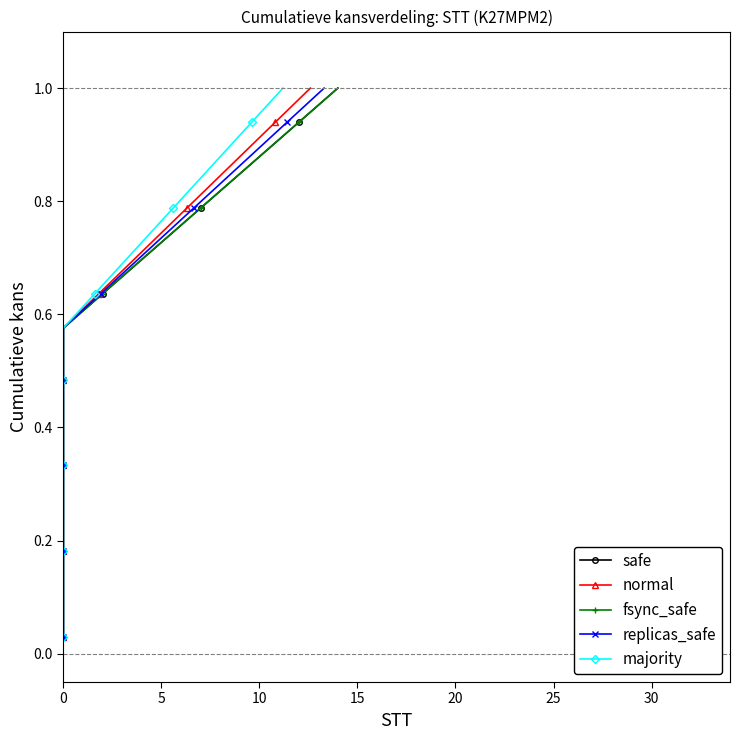

What is the sum of the fsync_safe values at 17 and 15?

0.7